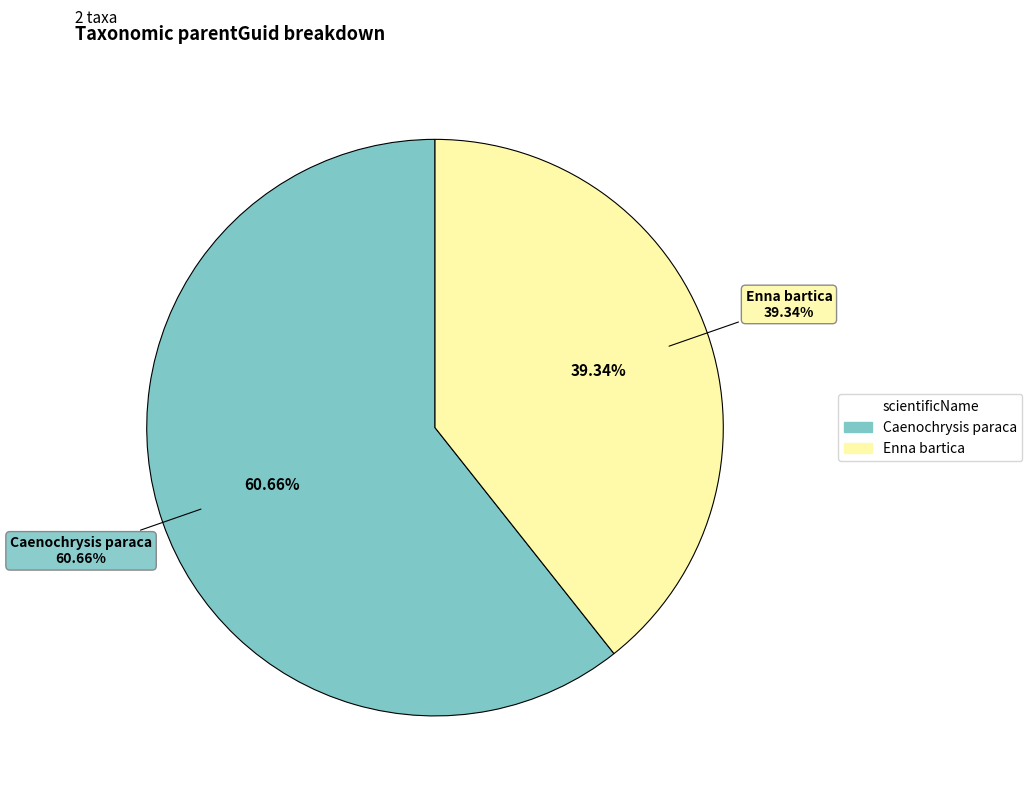

The Caenochrysis slice represents 61% of the pie. True or false?

True